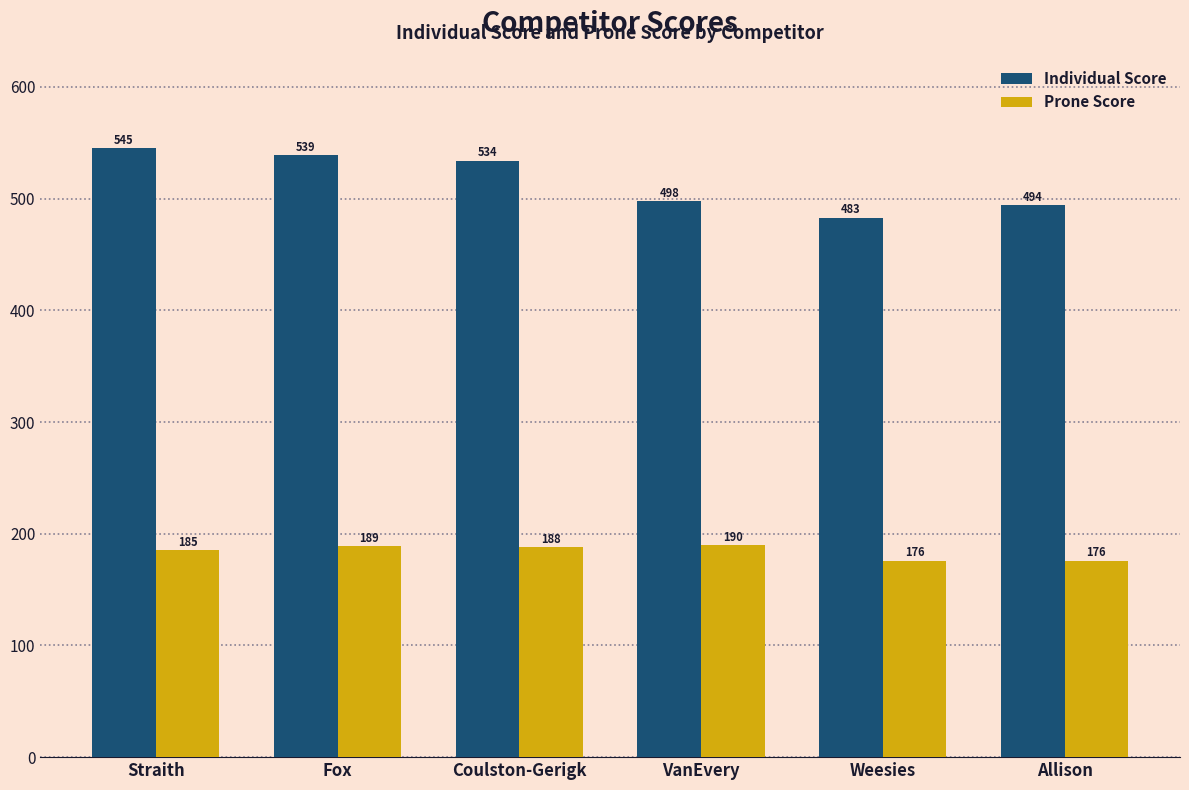

What is the total value across all series at Fox?

728